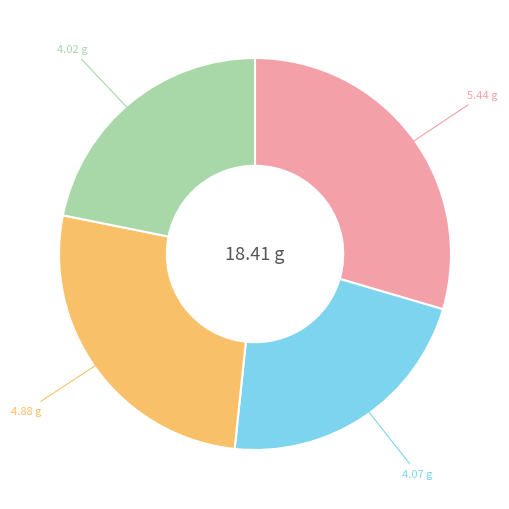

Does any single category account for the majority?

No